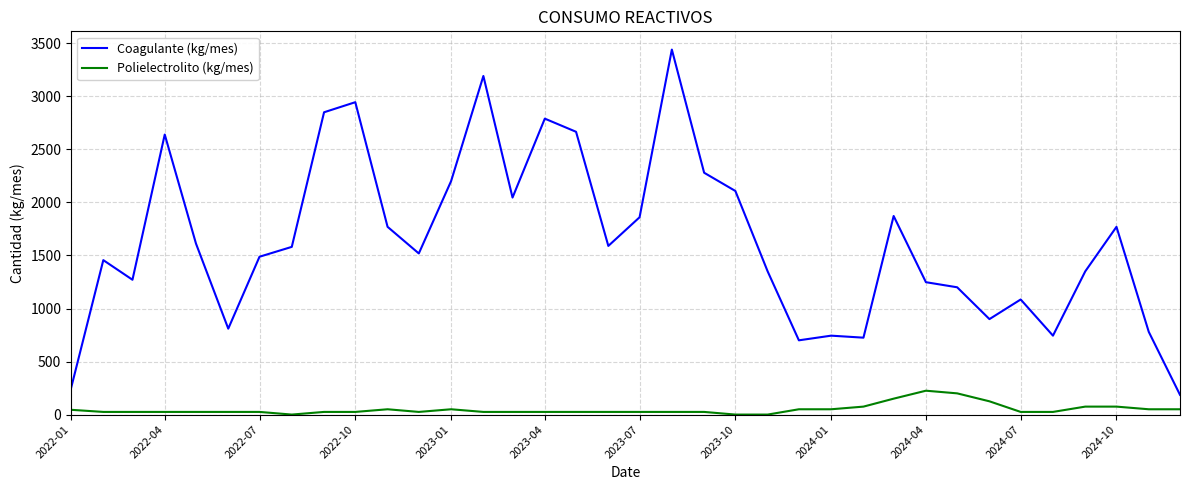

Rank the series by their average value, from highest to lowest.

Coagulante (kg/mes), Polielectrolito (kg/mes)